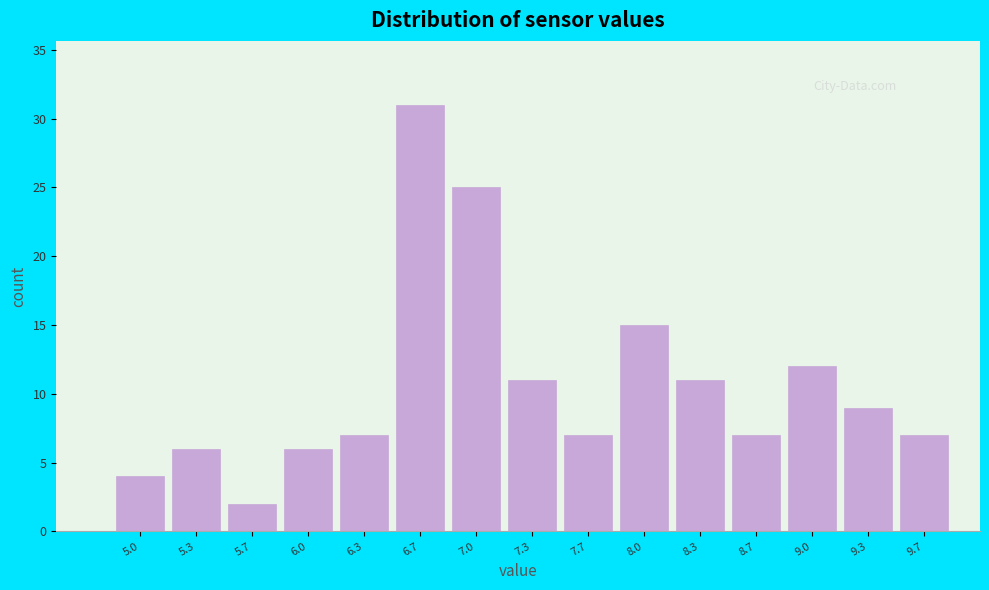

Reading right to left, what are all the values shown in this chart?

9.7=7	9.3=9	9.0=12	8.7=7	8.3=11	8.0=15	7.7=7	7.3=11	7.0=25	6.7=31	6.3=7	6.0=6	5.7=2	5.3=6	5.0=4